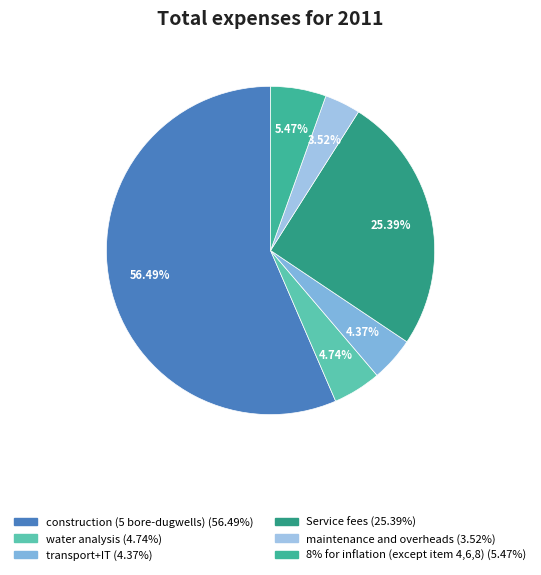

Approximately how many times larger is the value at construction (5 bore-dugwells) compared to transport+IT?

12.9